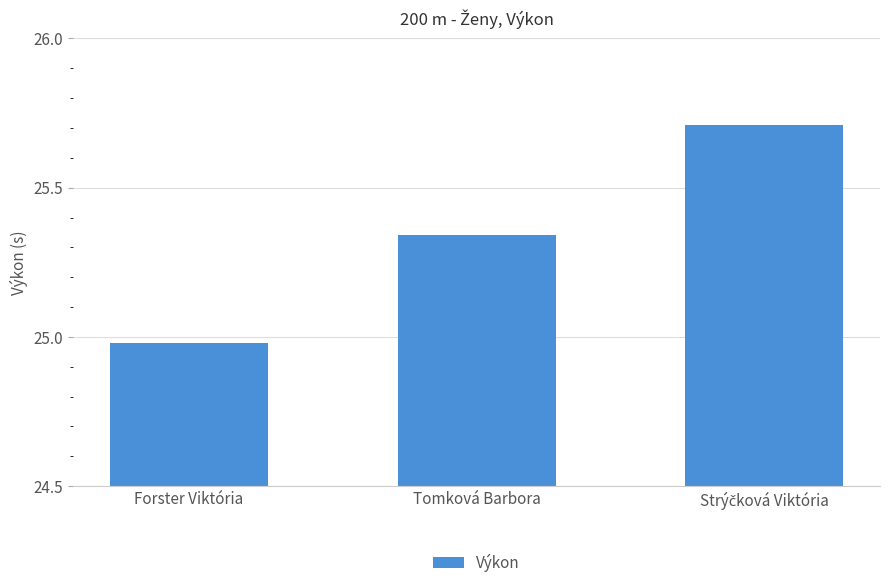

At which label does the data first exceed 25?

Tomková Barbora